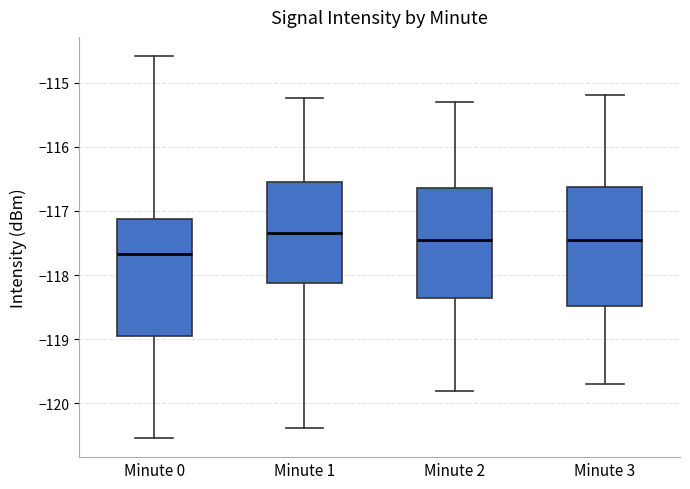

Which box's median line is the highest?

Minute 1